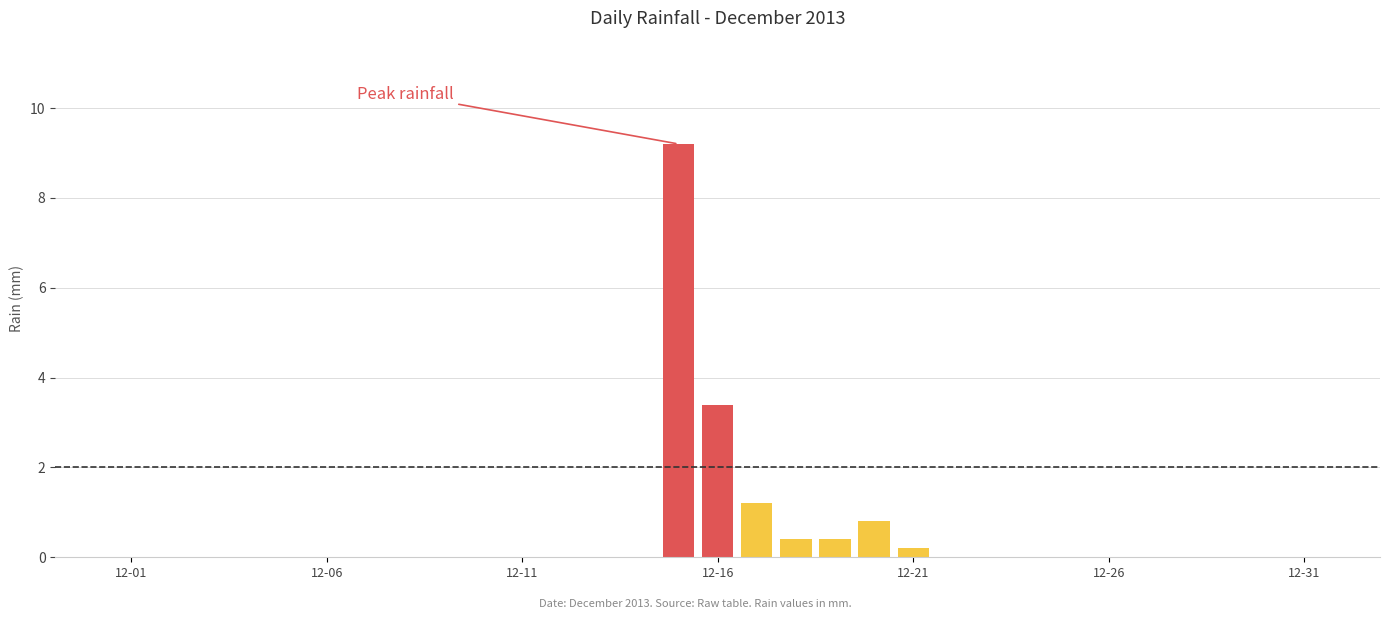

What is the sum of all values?

15.6